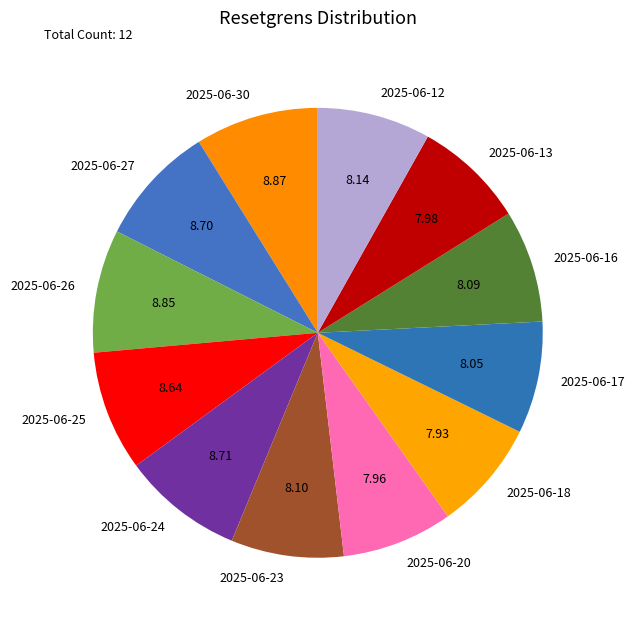

Is the sum of 2025-06-13 and 2025-06-30 greater than half?

No